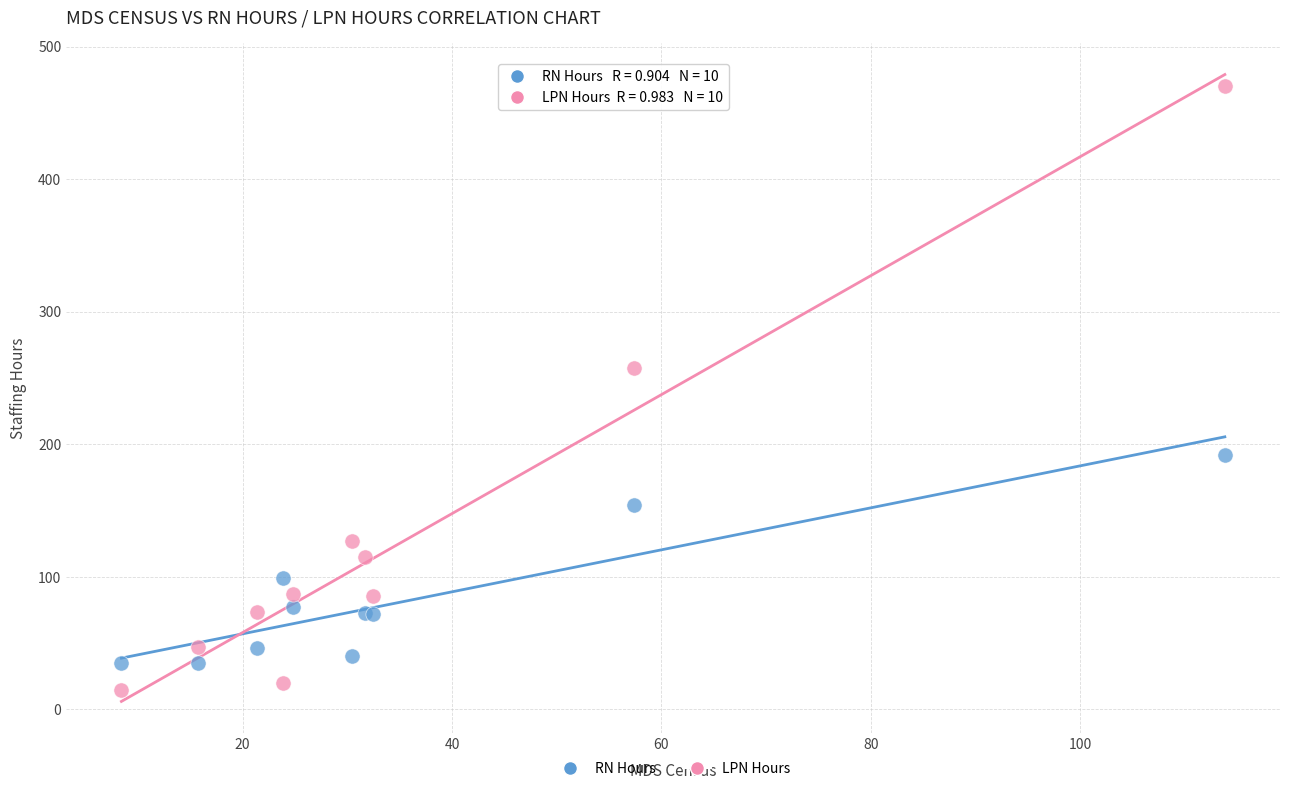

Which series has the largest Y range (max minus min)?

LPN Hours